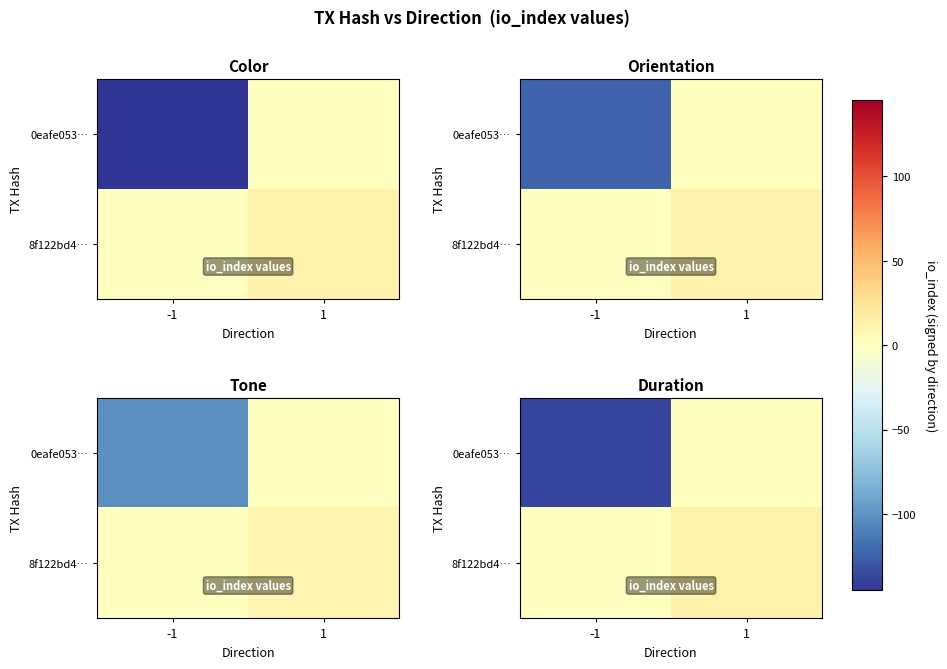

At which label does 8f122bd4… first exceed 11?

1